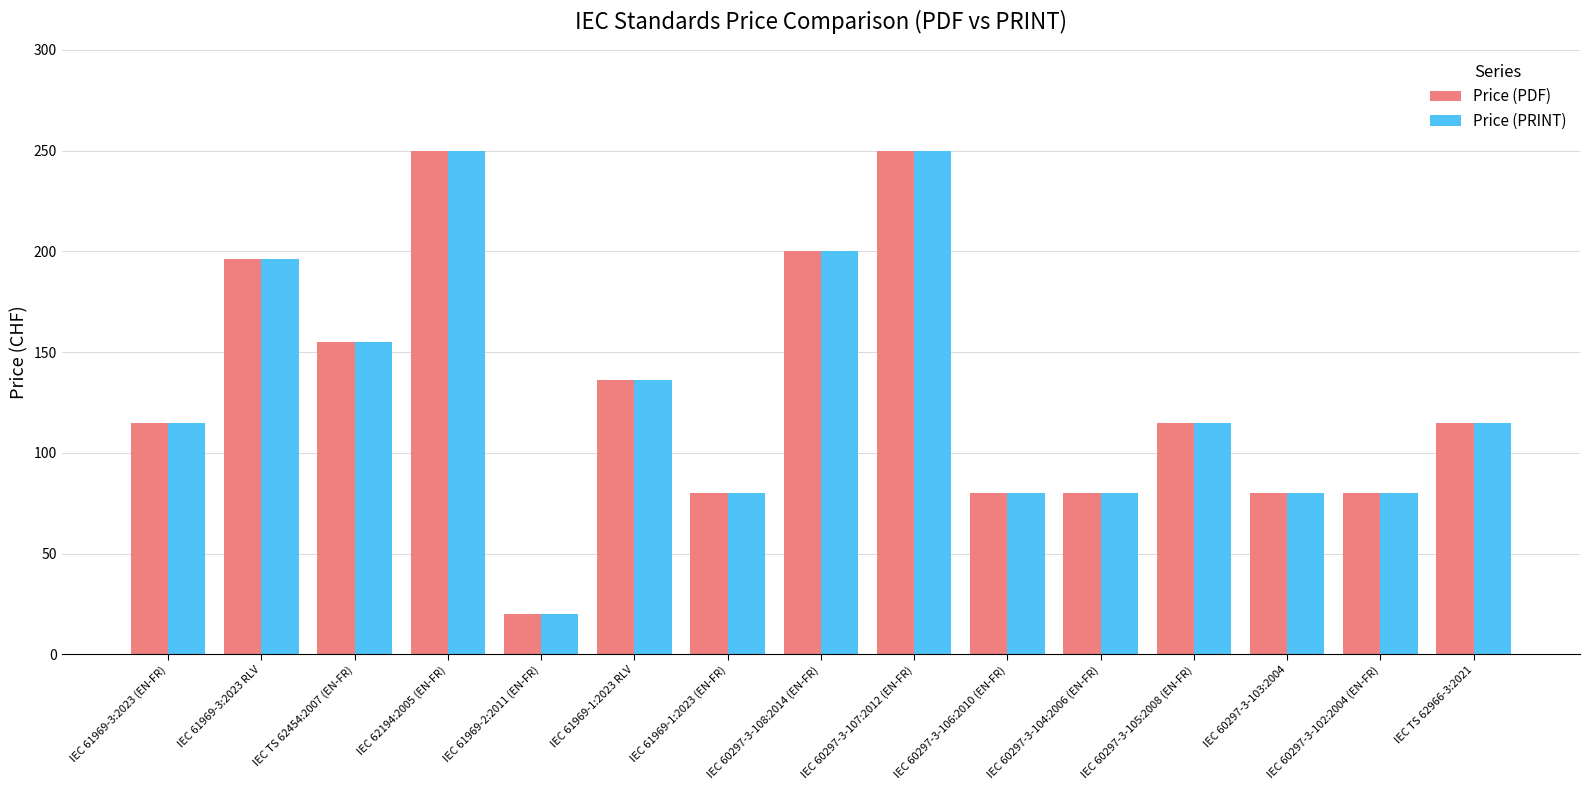

How many categories are shown in the chart?

15